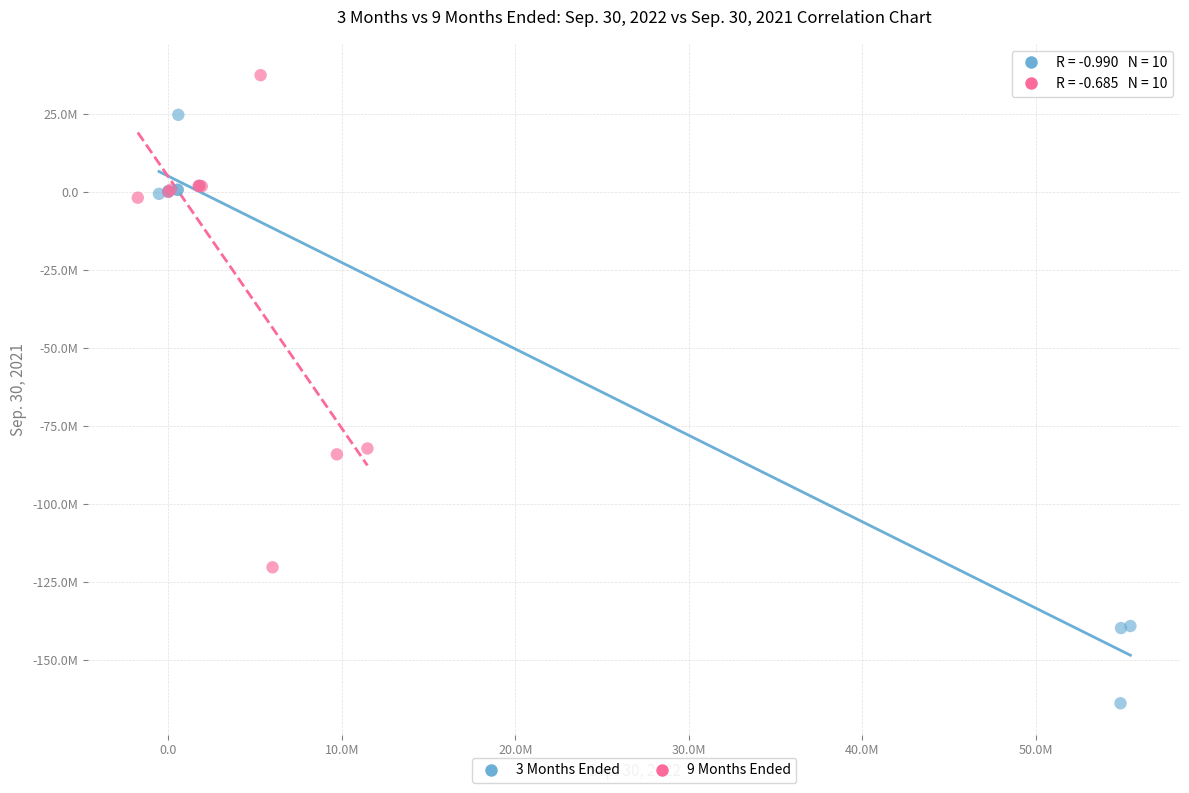

Which series has the widest spread of Y values?

3 Months Ended